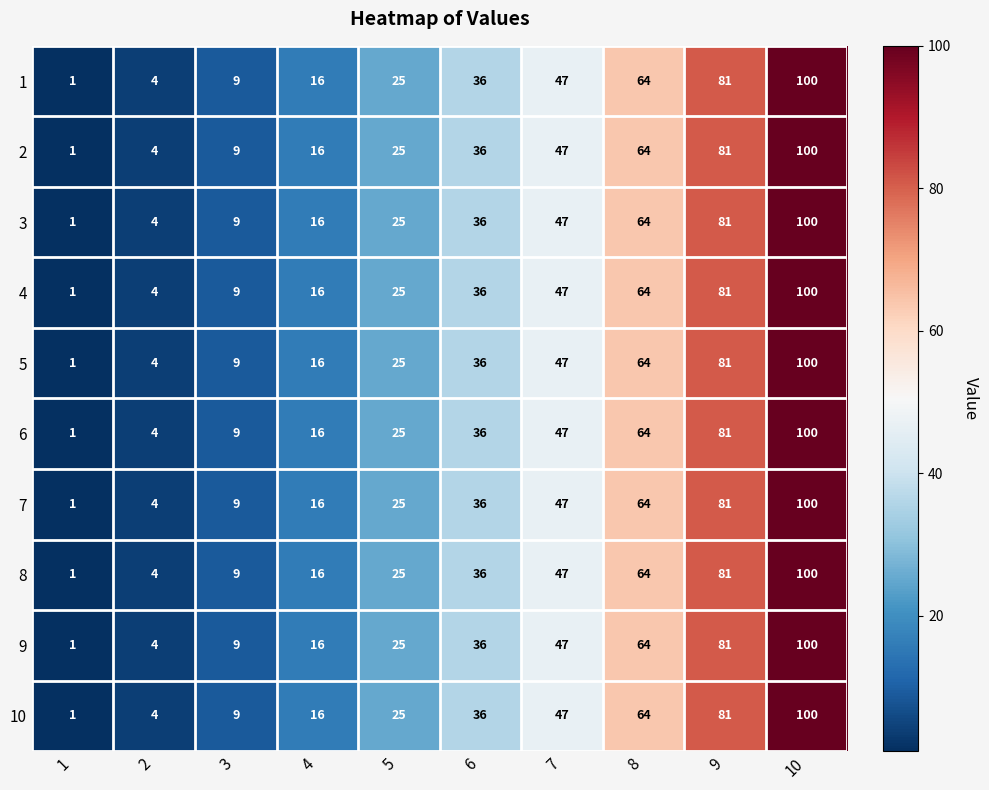

The value of 7 at 10 is 100. True or false?

True